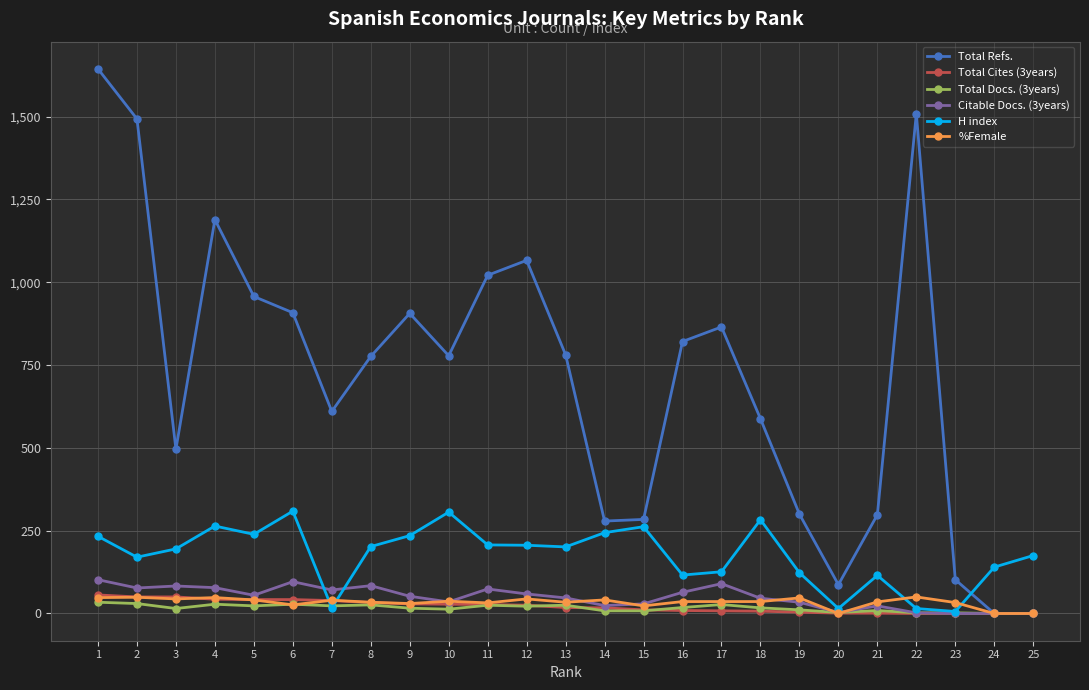

Is it true that %Female equals 37 at 10?

True